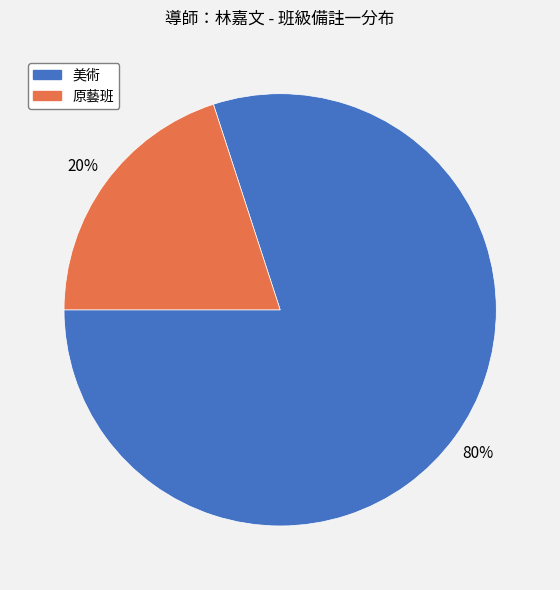

What is the ratio of the value at 美術 to the value at 原藝班?

4.0